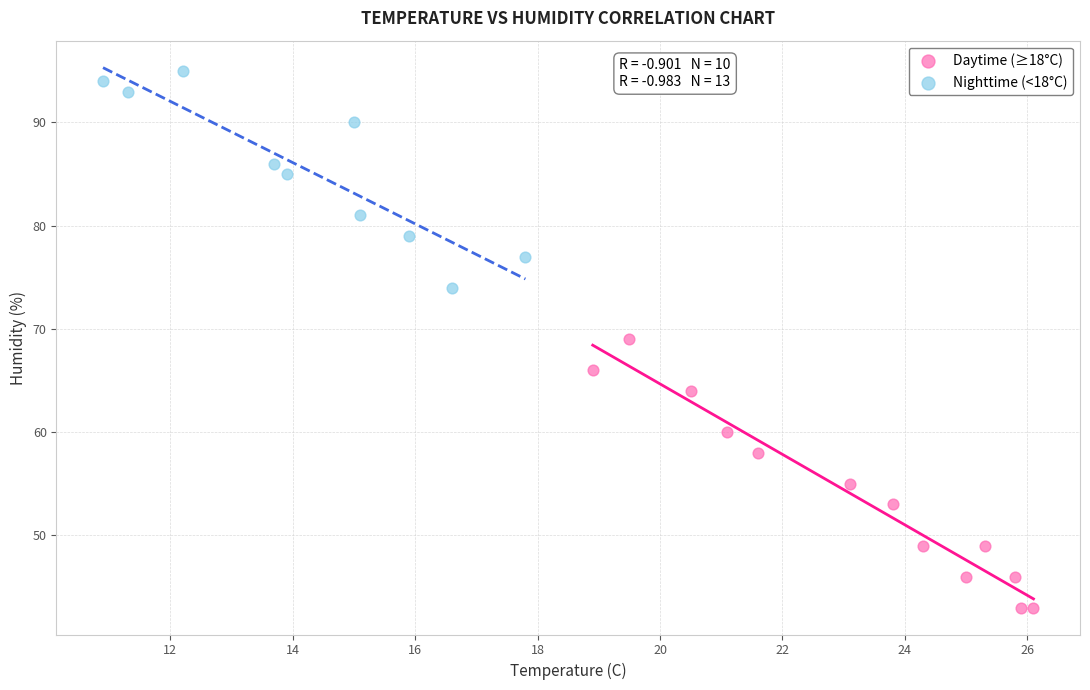

What are all the series names shown in the legend?

Daytime (≥18°C), Nighttime (<18°C)